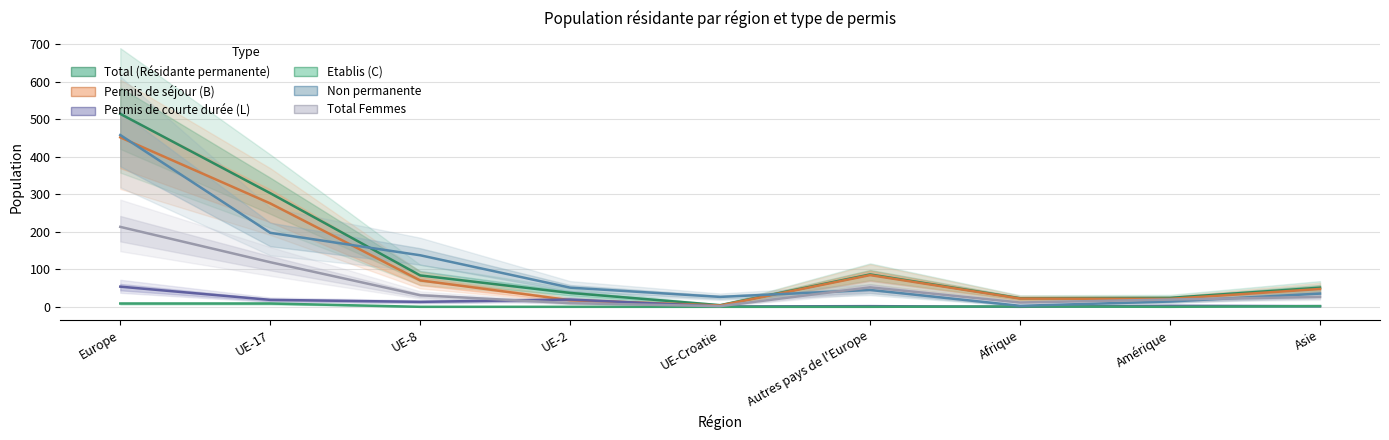

What is the label of the 4th point from the right?

Autres pays de l'Europe